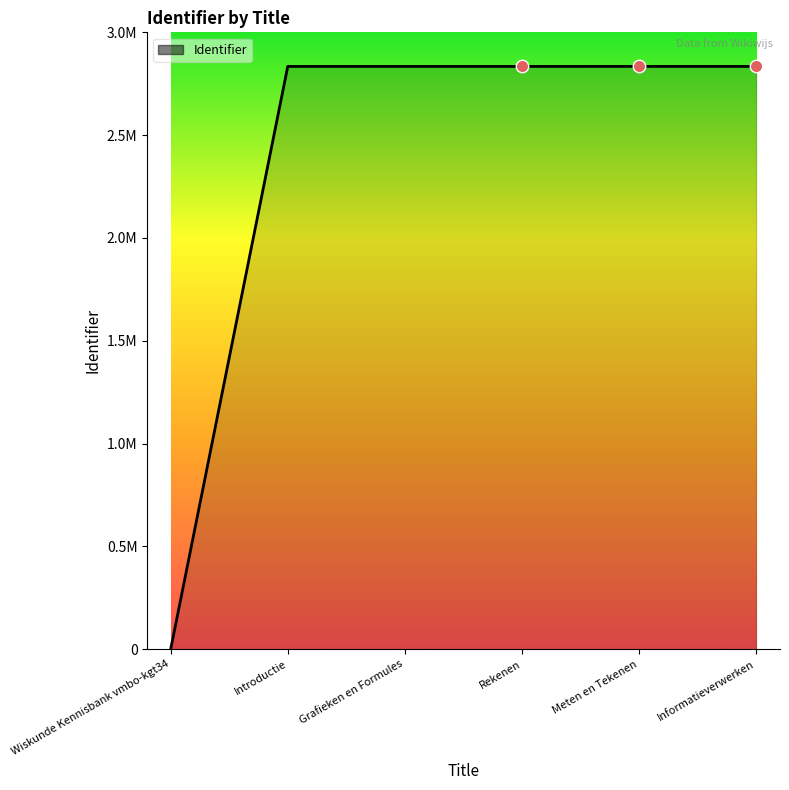

Which has a higher value, Grafieken en Formules or Informatieverwerken?

Informatieverwerken